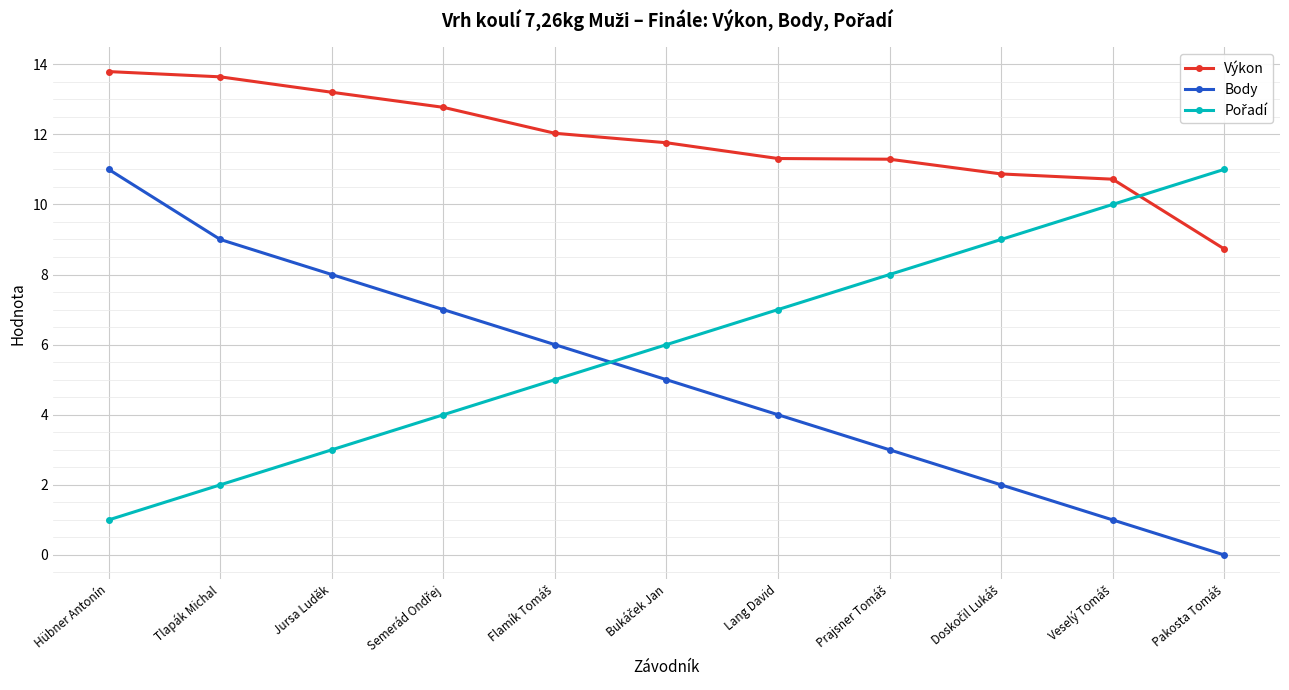

At which category is the sum across all series the highest?

Hübner Antonín